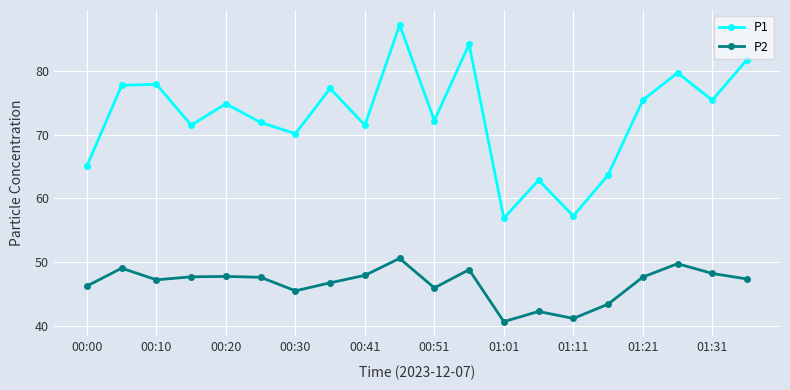

True or false: P1 and P2 intersect in this chart.

False